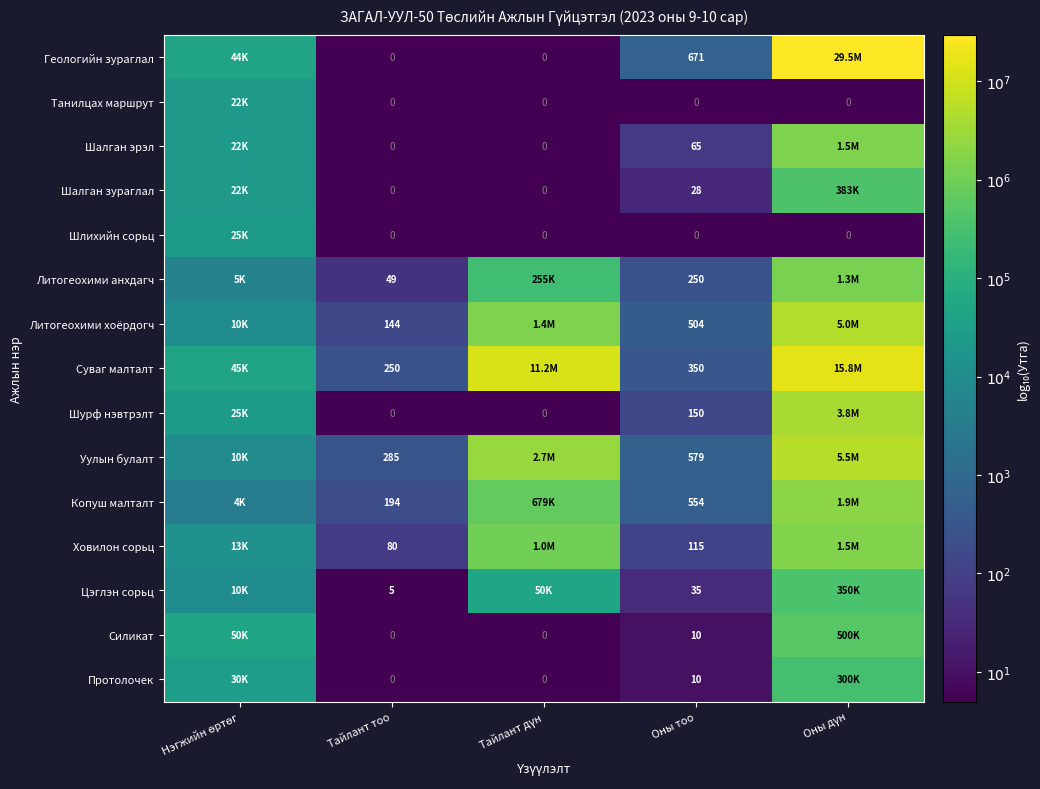

Is the value of Уулын булалт at Оны тоо greater than the value of Ховилон сорьц at Оны тоо?

Yes